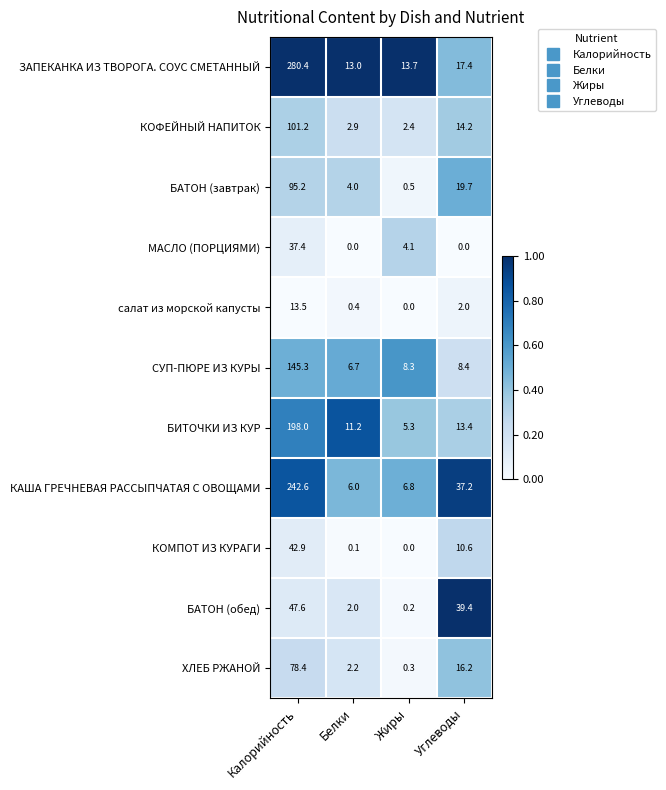

At which label is салат из морской капусты closest to 6?

Углеводы